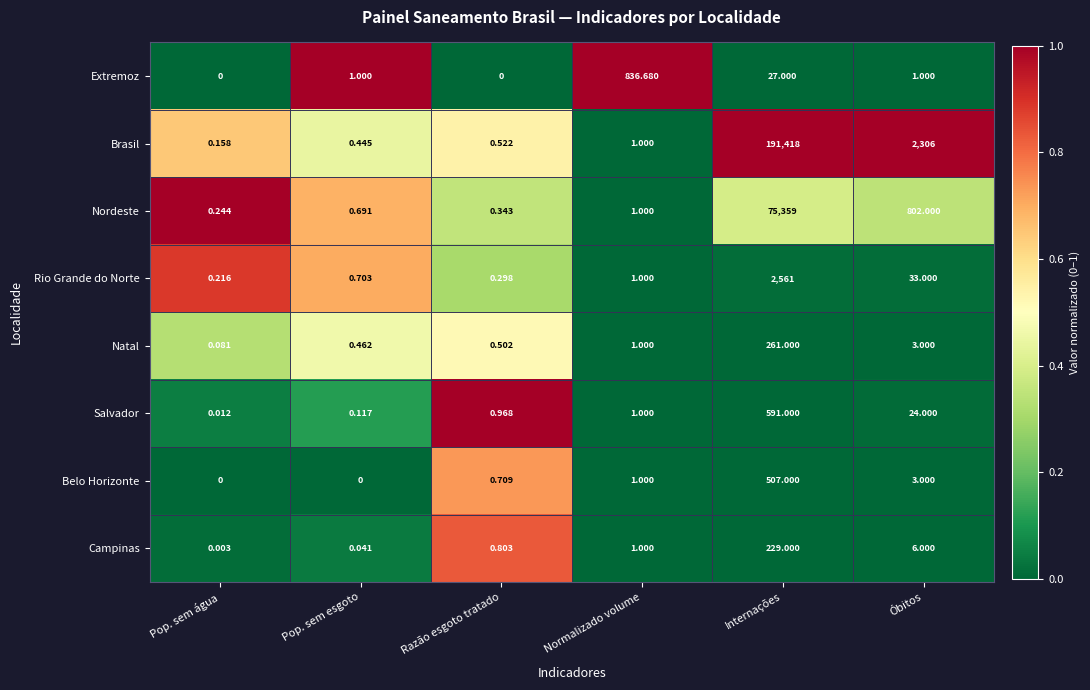

Rank the series by their maximum value, from lowest to highest.

Campinas, Natal, Belo Horizonte, Salvador, Extremoz, Rio Grande do Norte, Nordeste, Brasil